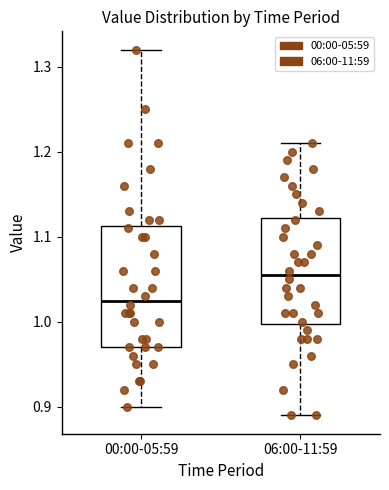

Which box has the lowest median line?

00:00-05:59